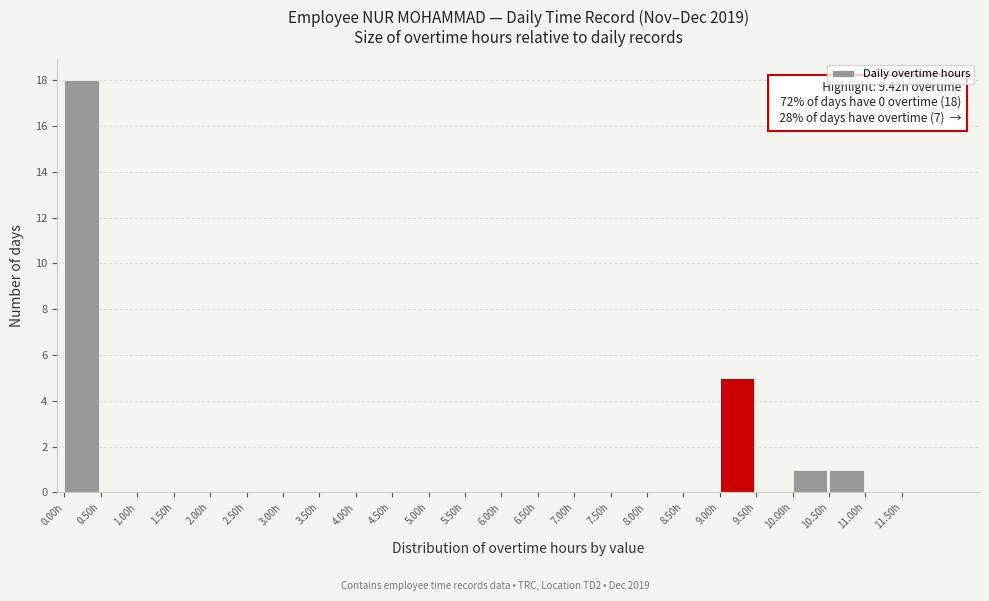

Which range on the x-axis has the tallest bar?

0.0 to 0.5